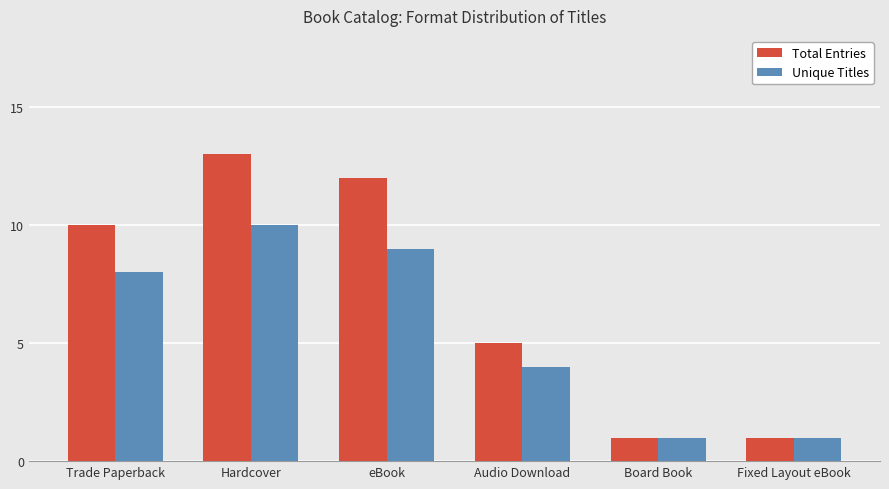

What is the average value of the Unique Titles series?

6